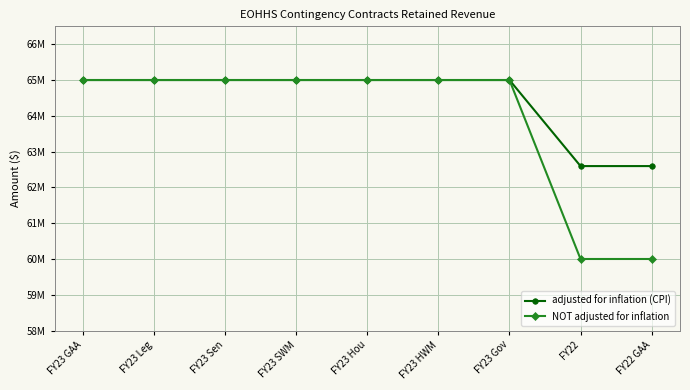

Rank the series by their average value, from lowest to highest.

NOT adjusted for inflation, adjusted for inflation (CPI)